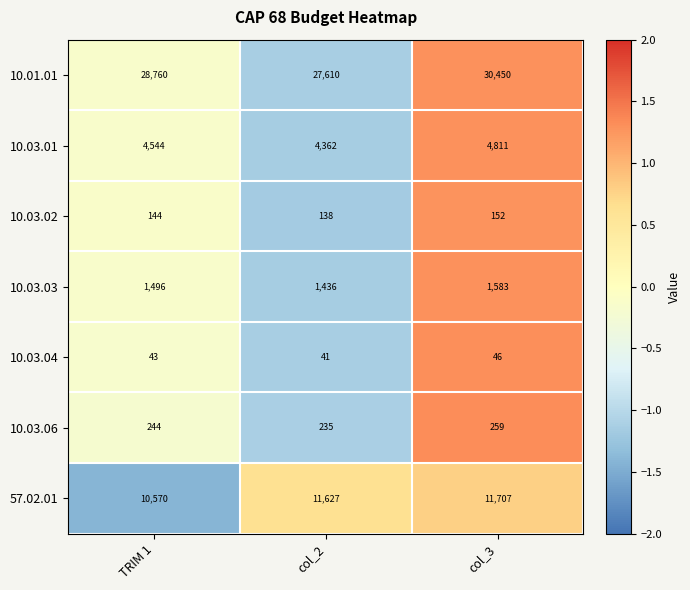

What is the total value across all series at col_2?

45449